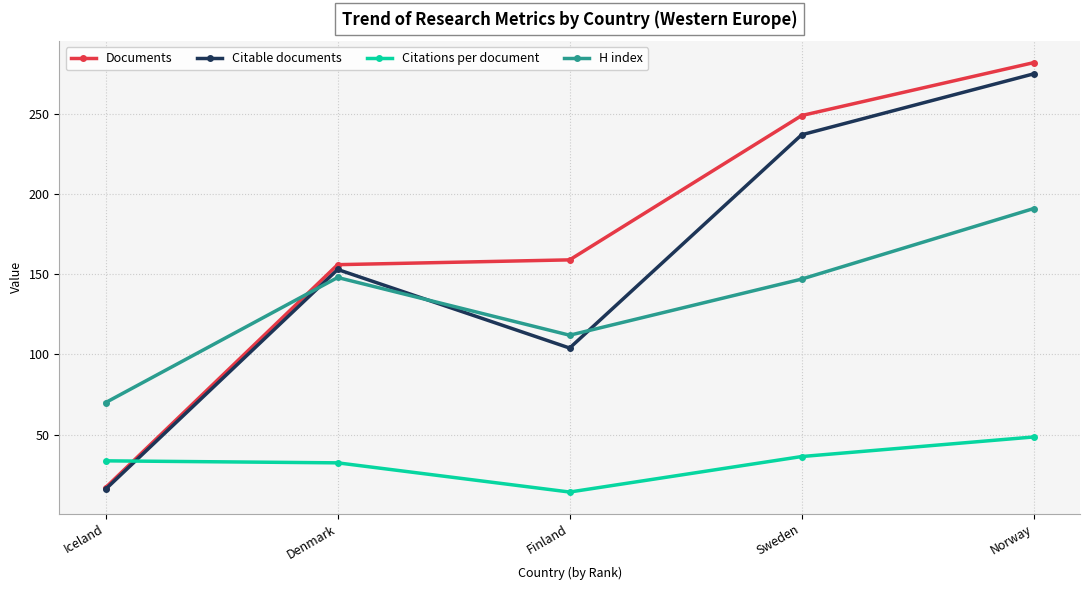

How many Citable documents values are between 104 and 237?

3